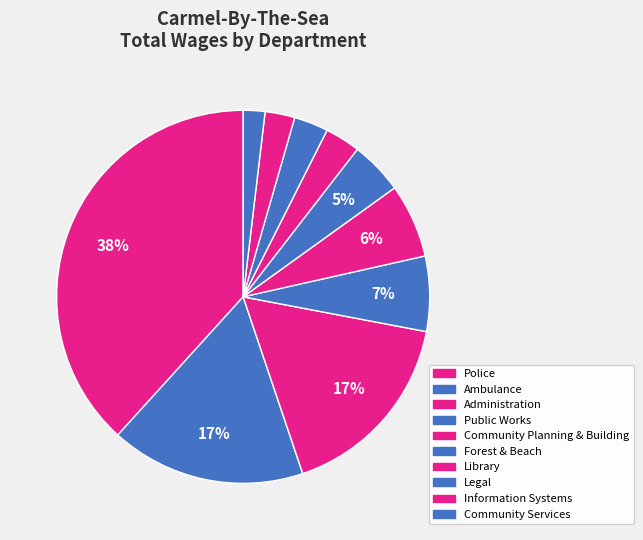

Approximately how many times larger is the value at Community Services compared to Public Works?

0.3